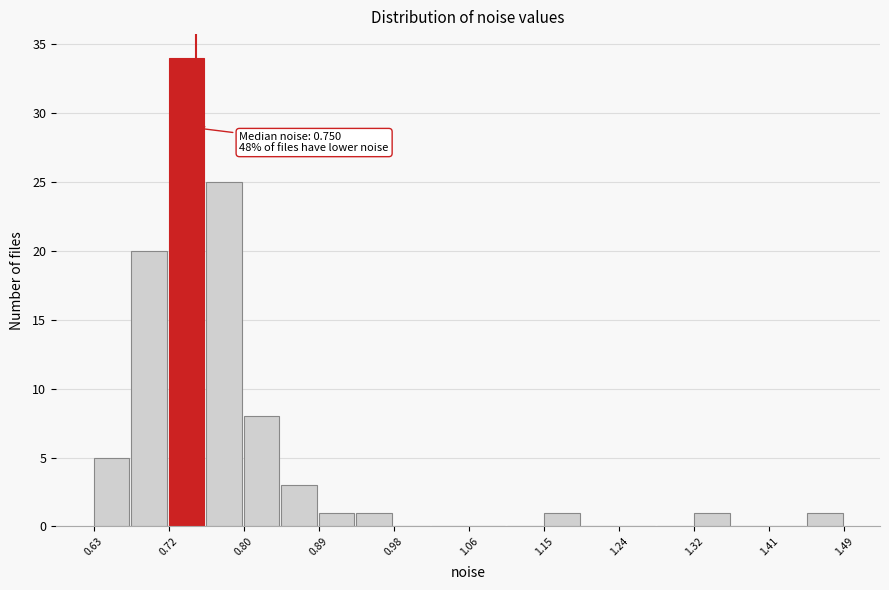

Which range on the x-axis has the tallest bar?

0.72 to 0.76